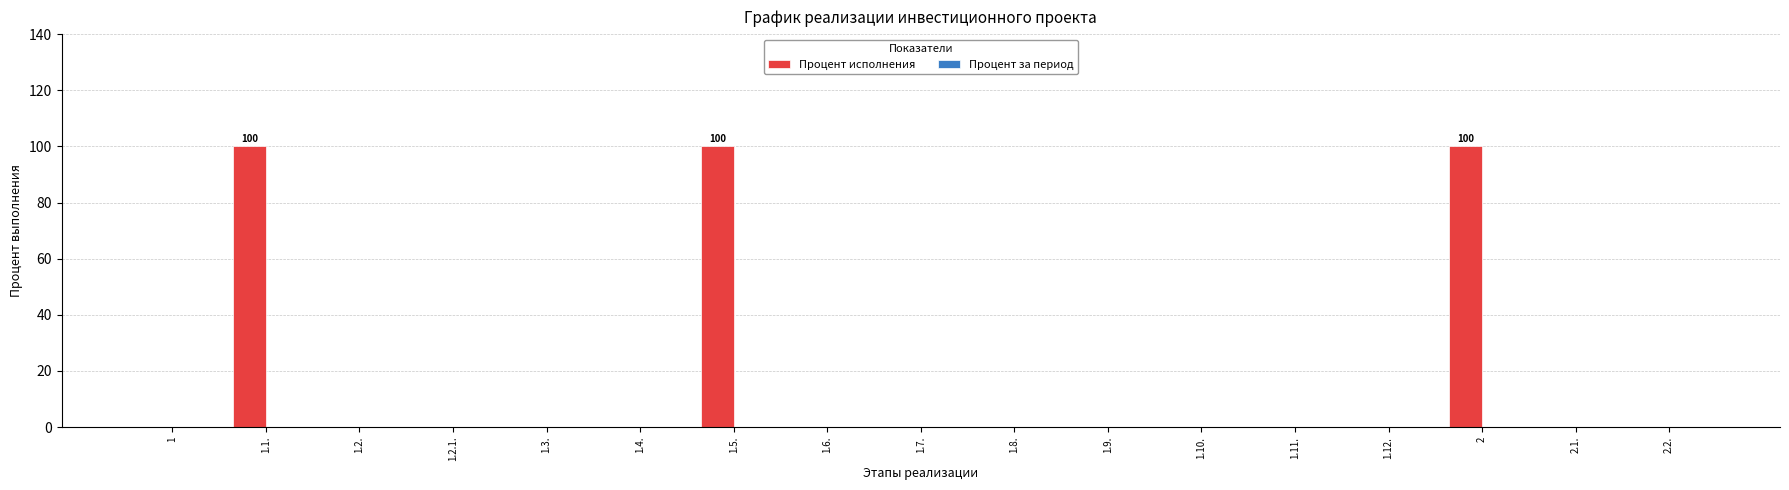

What is the maximum value shown in the chart?

100